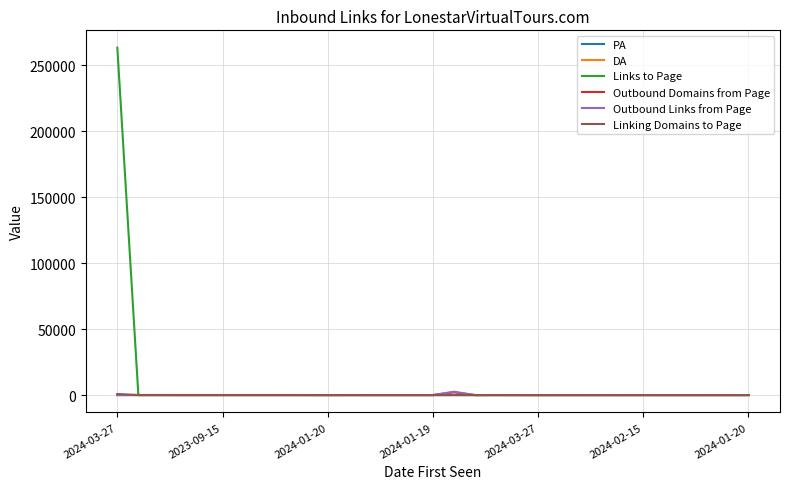

At how many categories does at least one series exceed 118014?

1